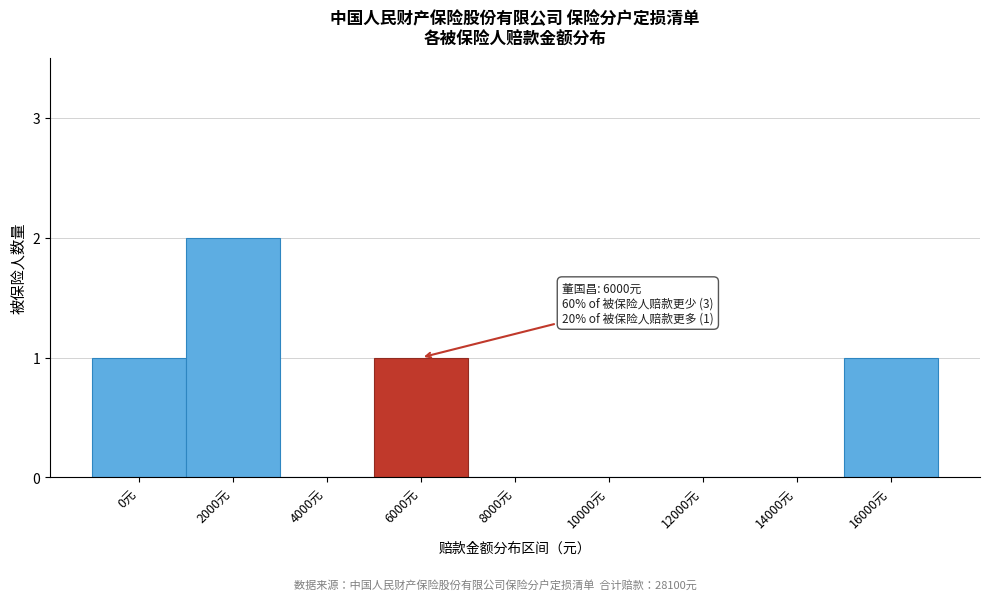

Reading left to right, transcribe all the data shown in this chart.

0元=1	2000元=2	4000元=0	6000元=1	8000元=0	10000元=0	12000元=0	14000元=0	16000元=1